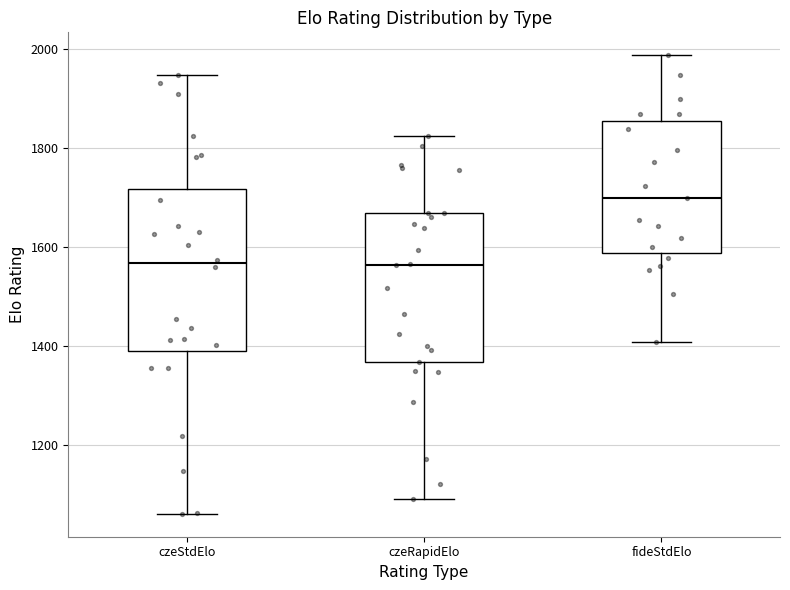

Reading left to right, read every box against the y-axis: the position of its median line, the range the box covers, and the ends of its whiskers. The values are not printed on the chart, so give them approximately, as read against the axis.

czeStdElo: median 1560, box 1400 to 1720, whiskers 1060 to 1940
czeRapidElo: median 1560, box 1360 to 1660, whiskers 1100 to 1820
fideStdElo: median 1700, box 1580 to 1860, whiskers 1400 to 1980